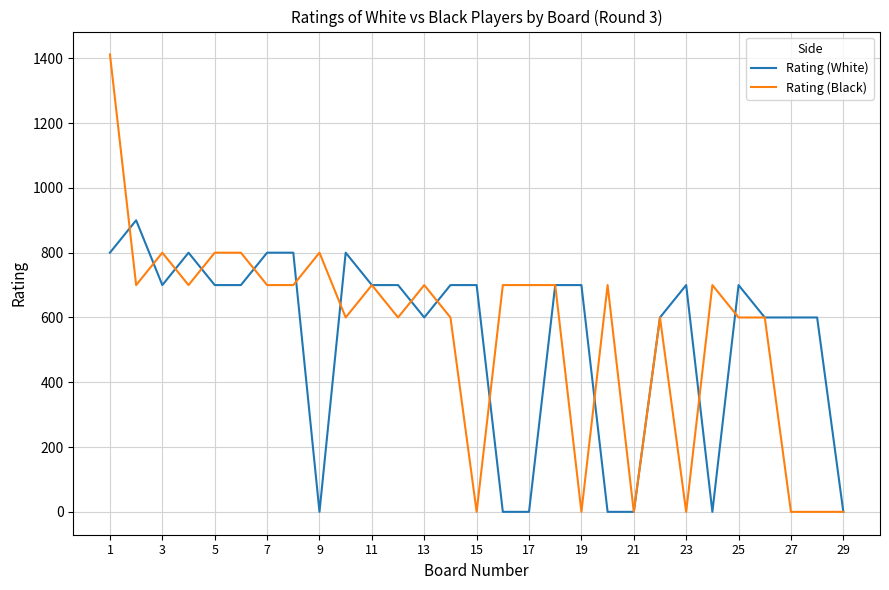

Which series has the widest spread of values?

Rating (Black)